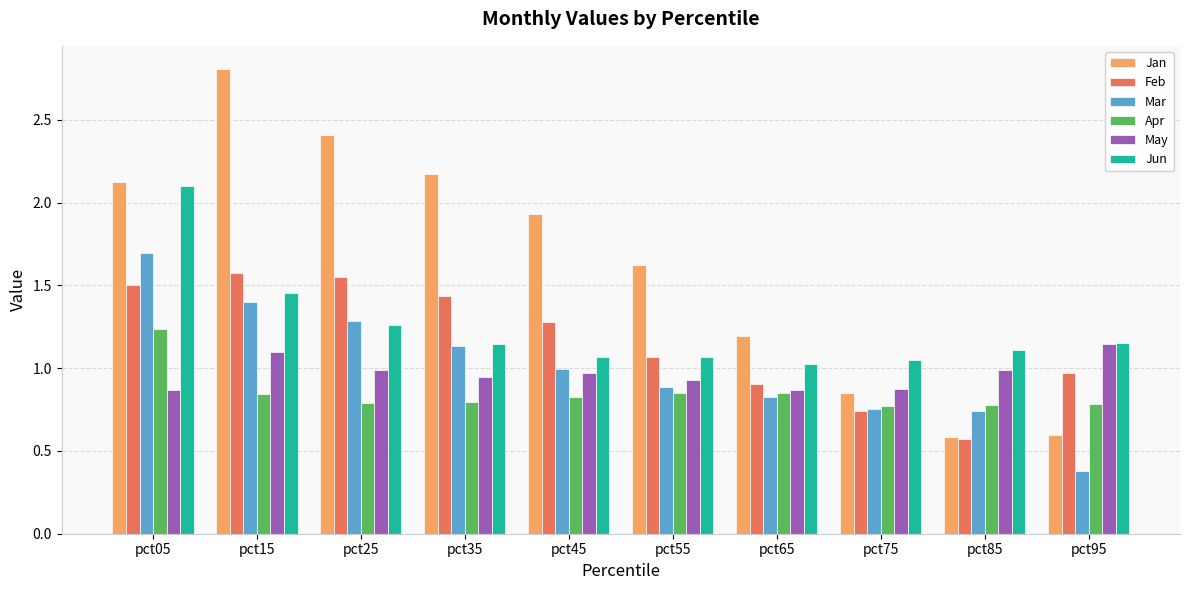

What are all the series names shown in the legend?

Jan, Feb, Mar, Apr, May, Jun